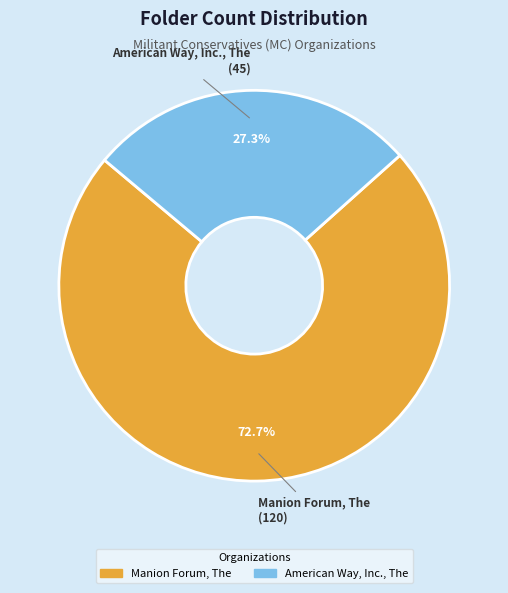

Is there a majority slice in this chart?

Yes